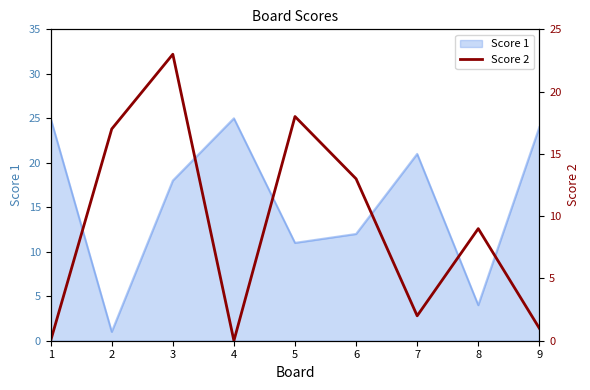

True or false: Score 1 has a value of 1 at 2.

True